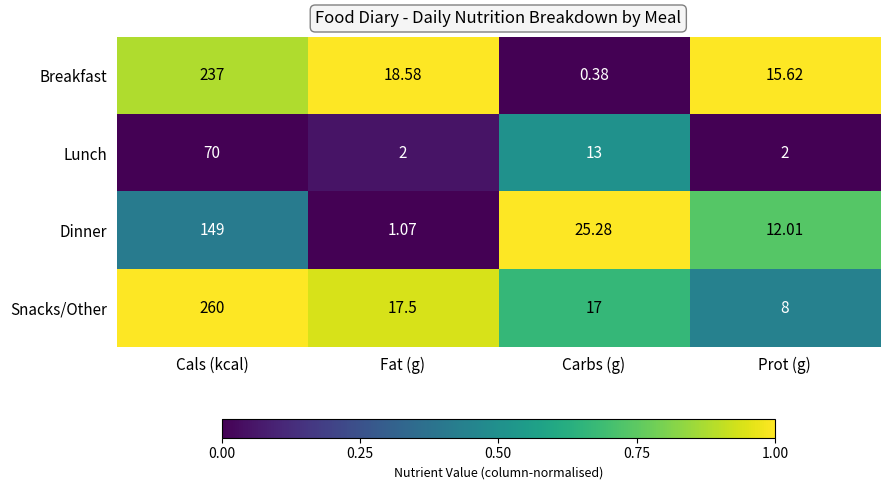

How many values in the Breakfast series are below 18?

2